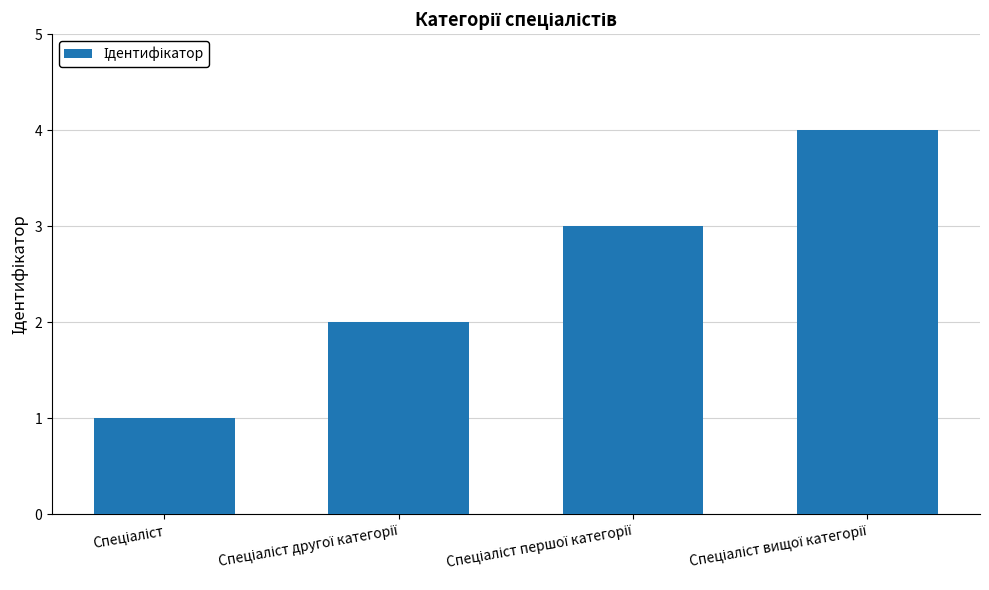

What is the difference between the maximum and minimum values?

3